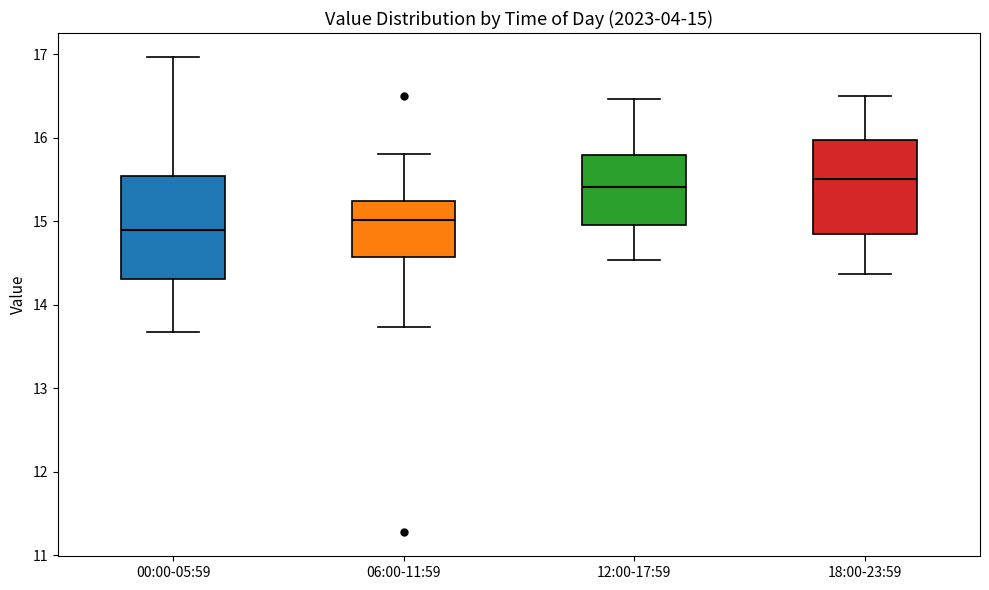

Which box's median line is the lowest?

00:00-05:59